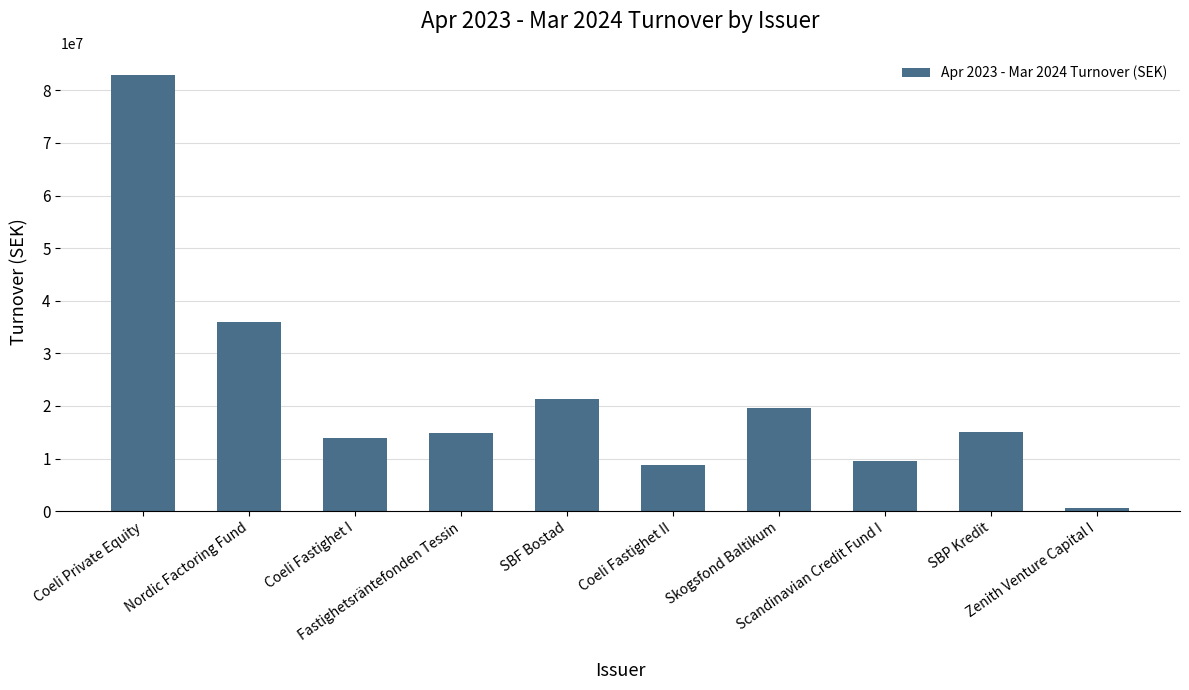

How many bars are there in total?

10